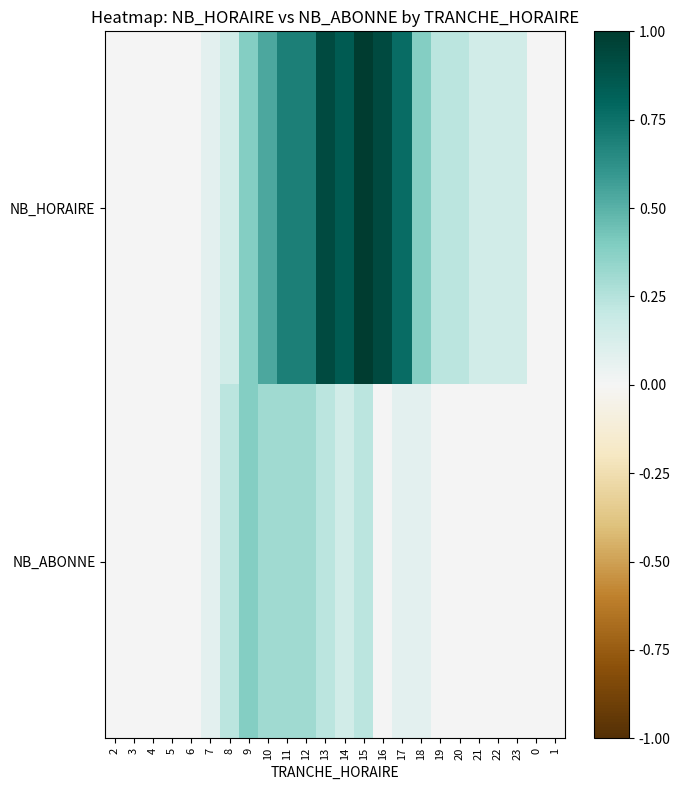

At which category is the sum across all series the highest?

15